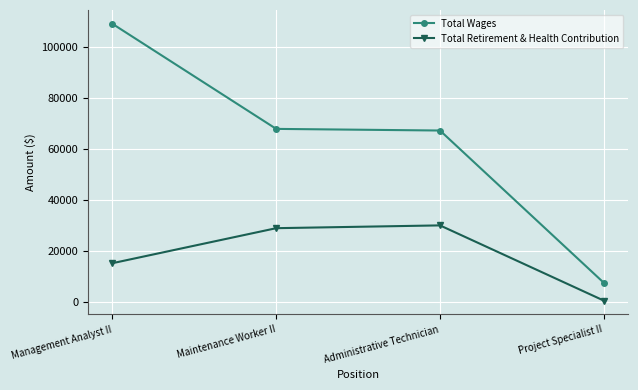

Count the number of categories in the chart.

4